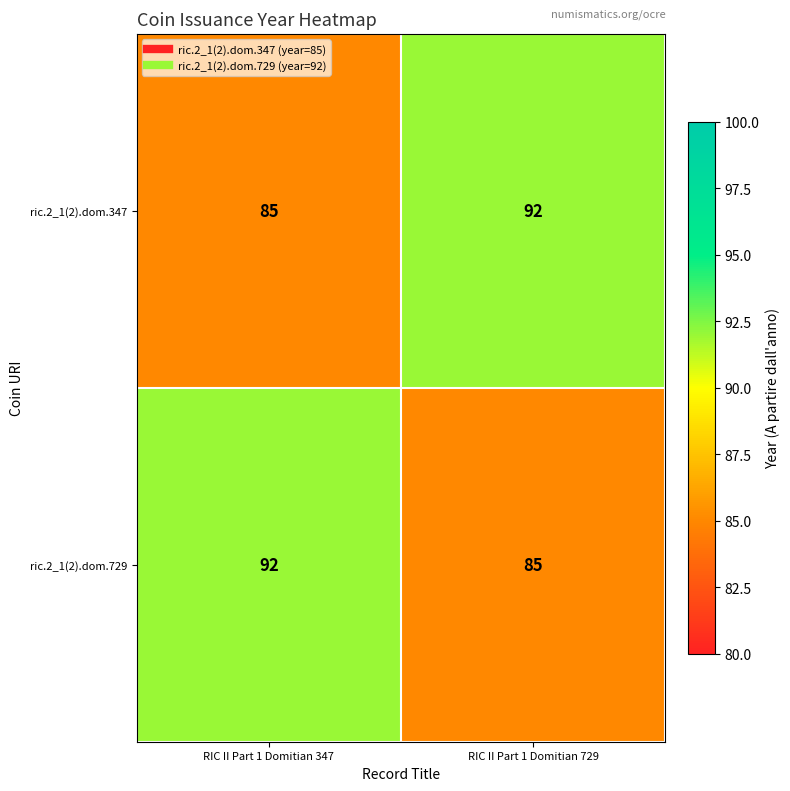

What is the total value across all series at RIC II Part 1 Domitian 347?

177